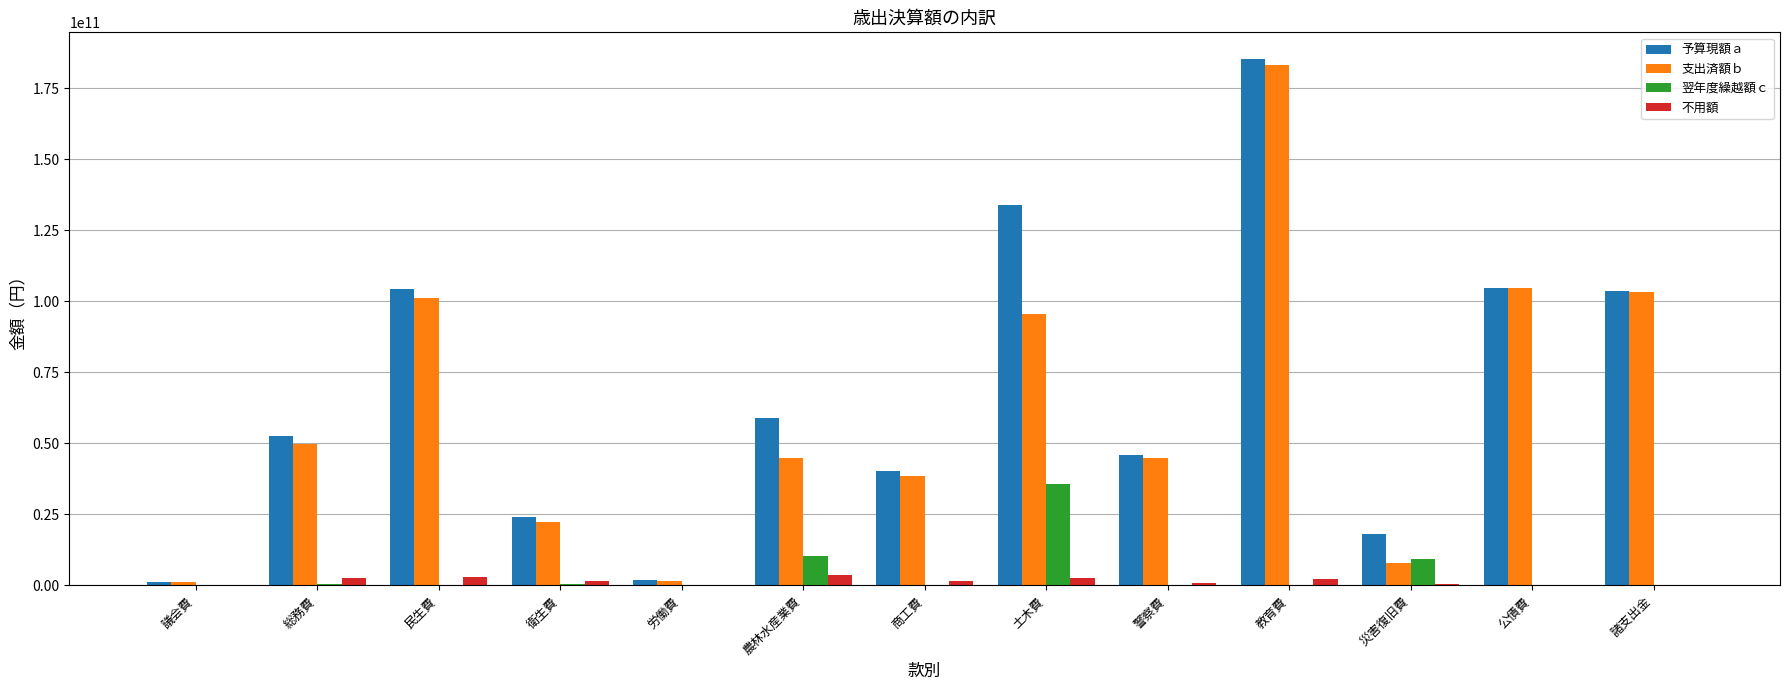

At which category is the sum across all series the highest?

教育費